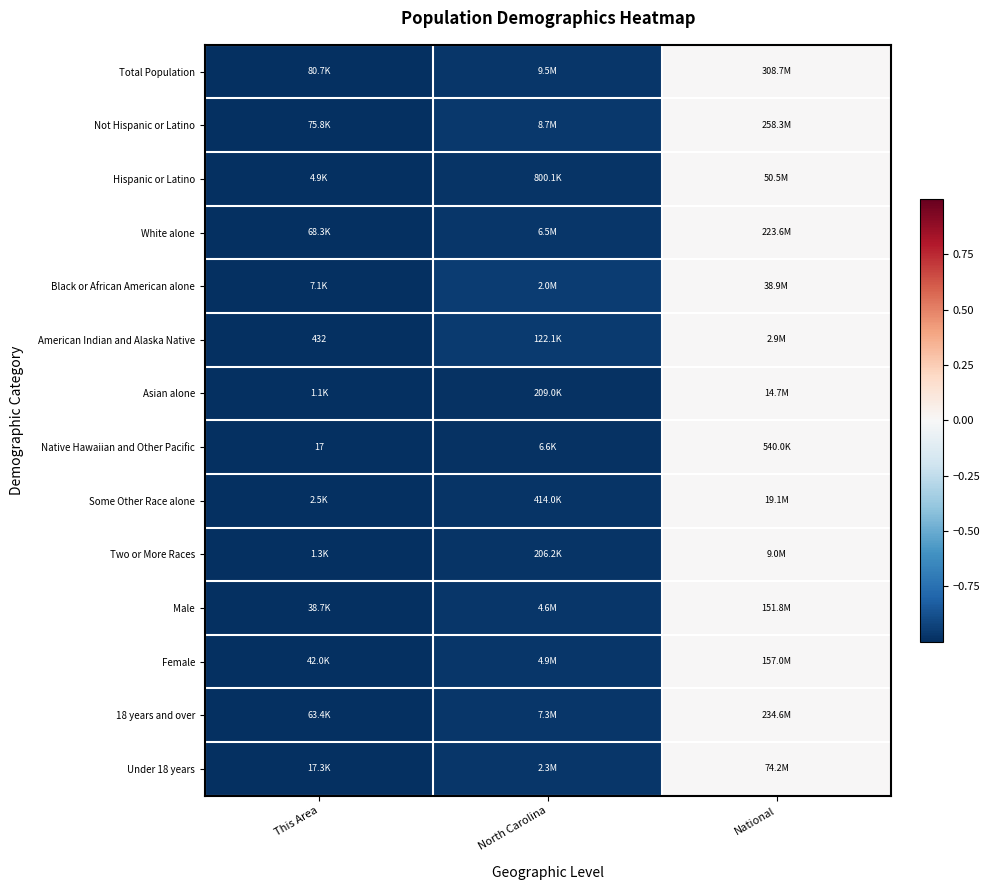

At which label does Native Hawaiian and Other Pacific reach its peak?

National